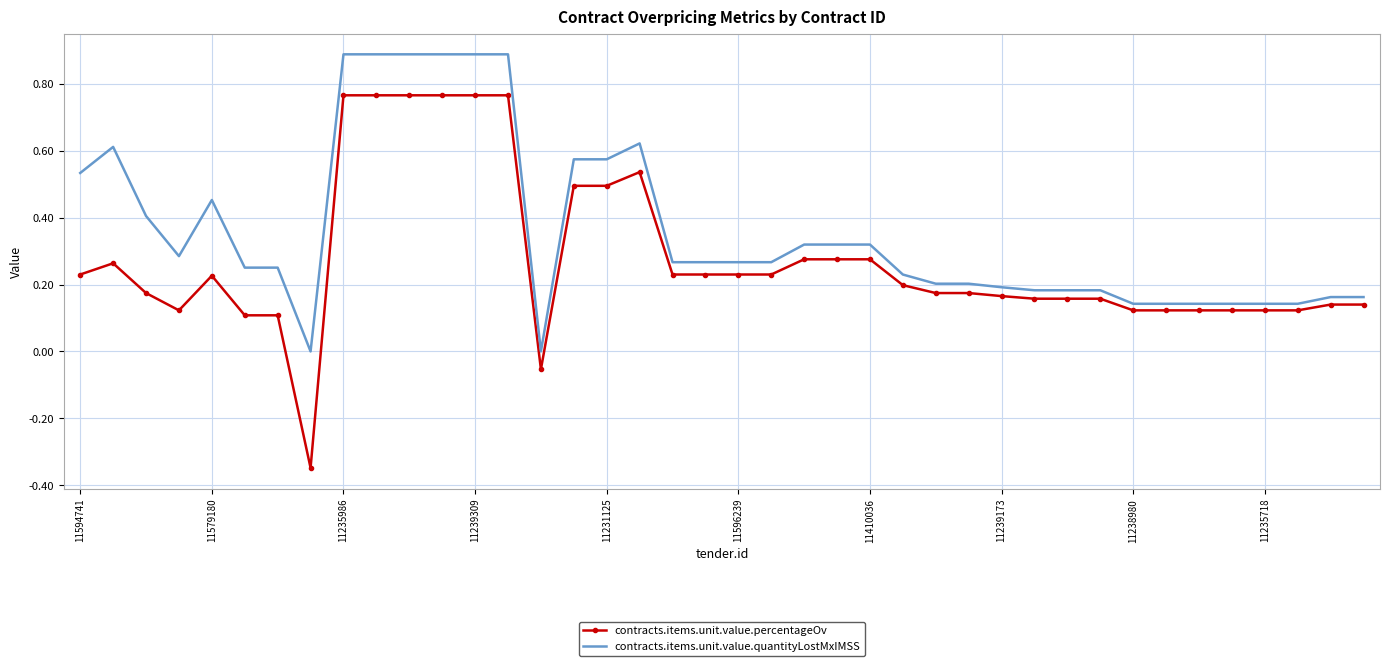

Which series has the largest total across all categories?

contracts.items.unit.value.quantityLostMxIMSS